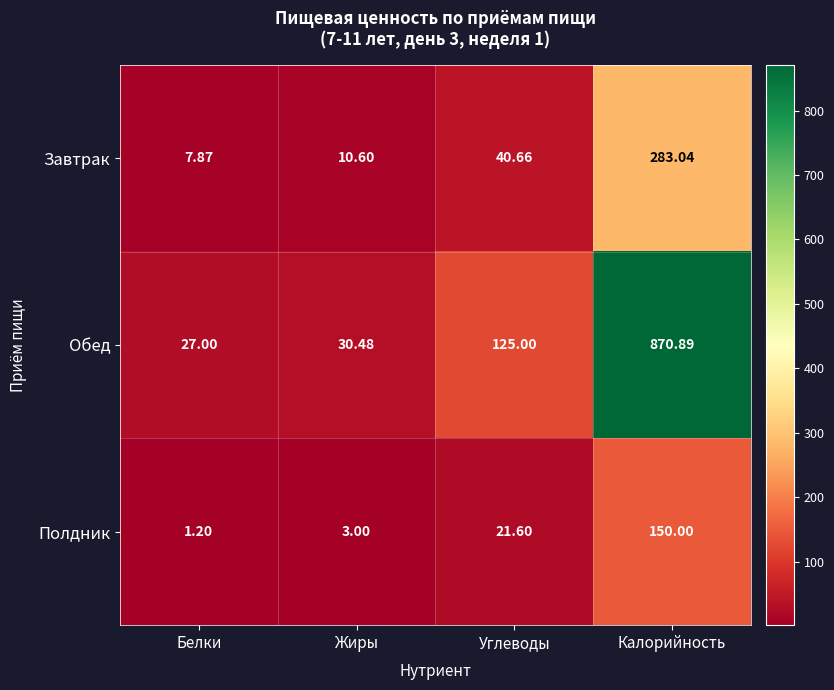

Which category has the highest value in the Обед series?

Калорийность